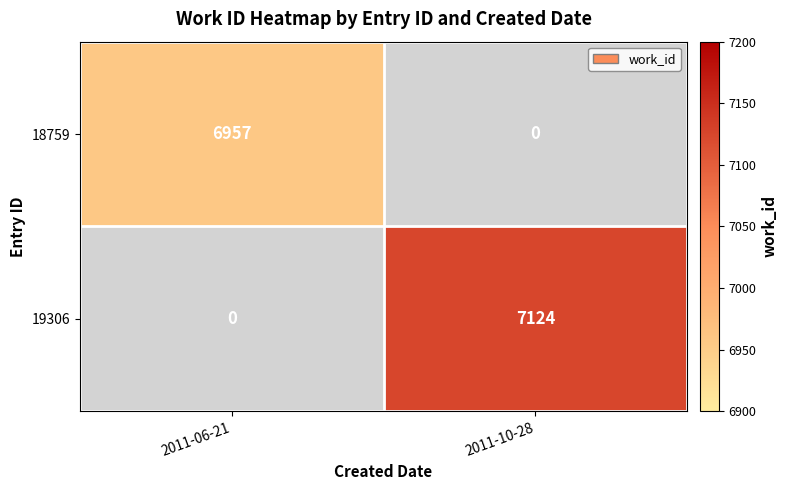

Which label corresponds to the smallest value in the chart?

2011-06-21